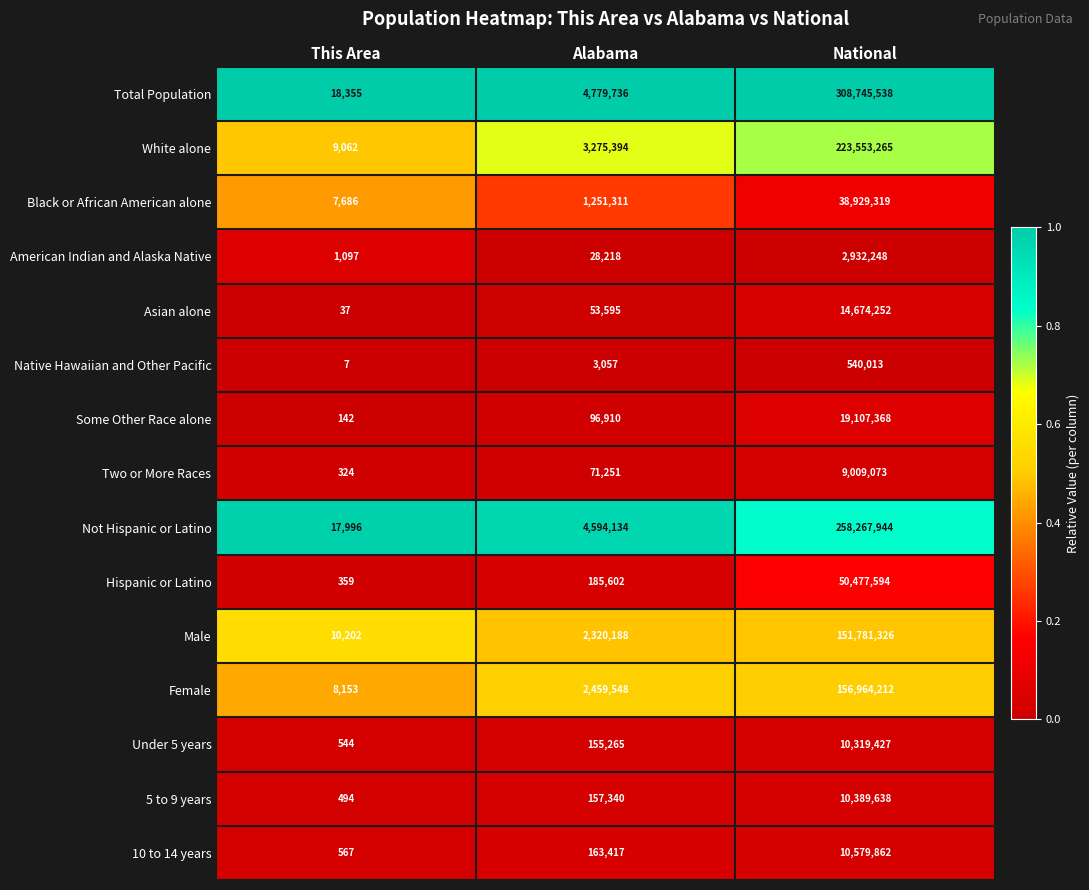

How many data points does each series have?

3